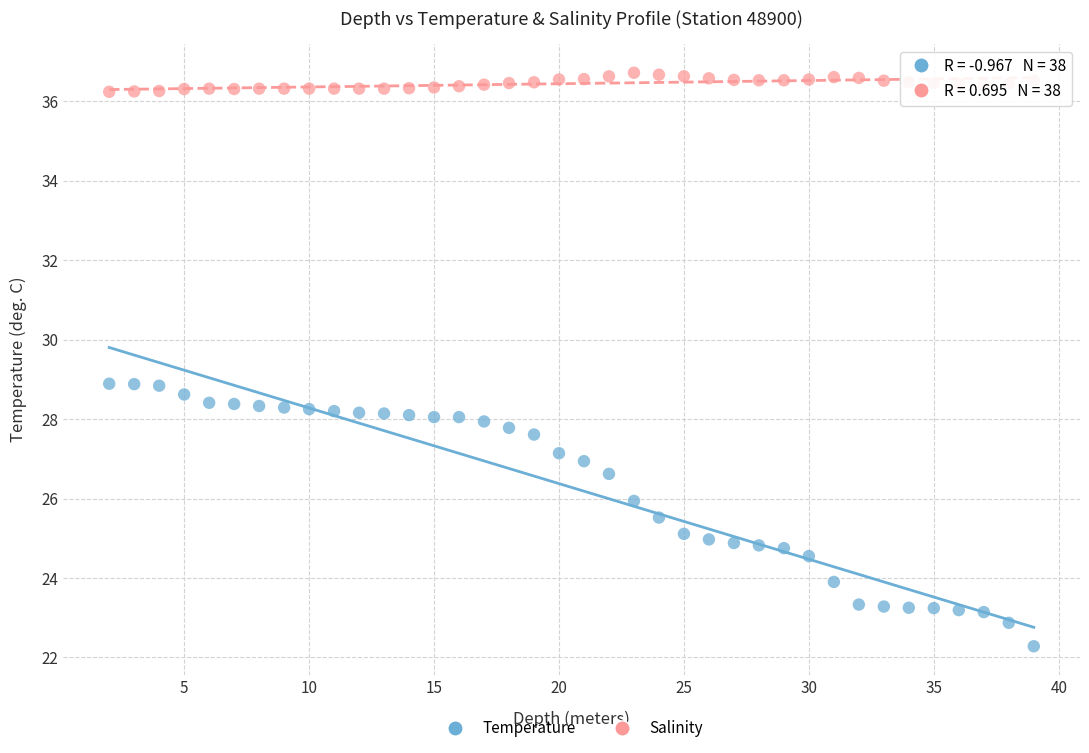

Across all data points, what is the range of X values (max minus min)?

37.0